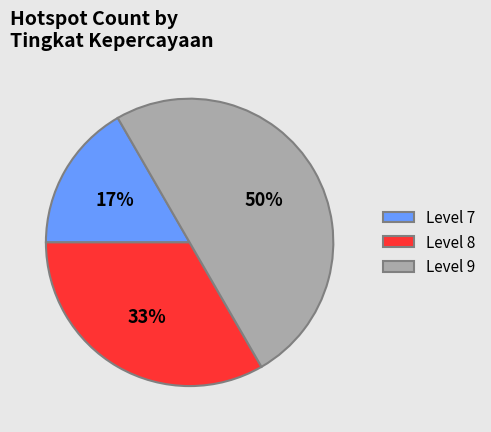

Which has a higher value, Level 8 or Level 9?

Level 9